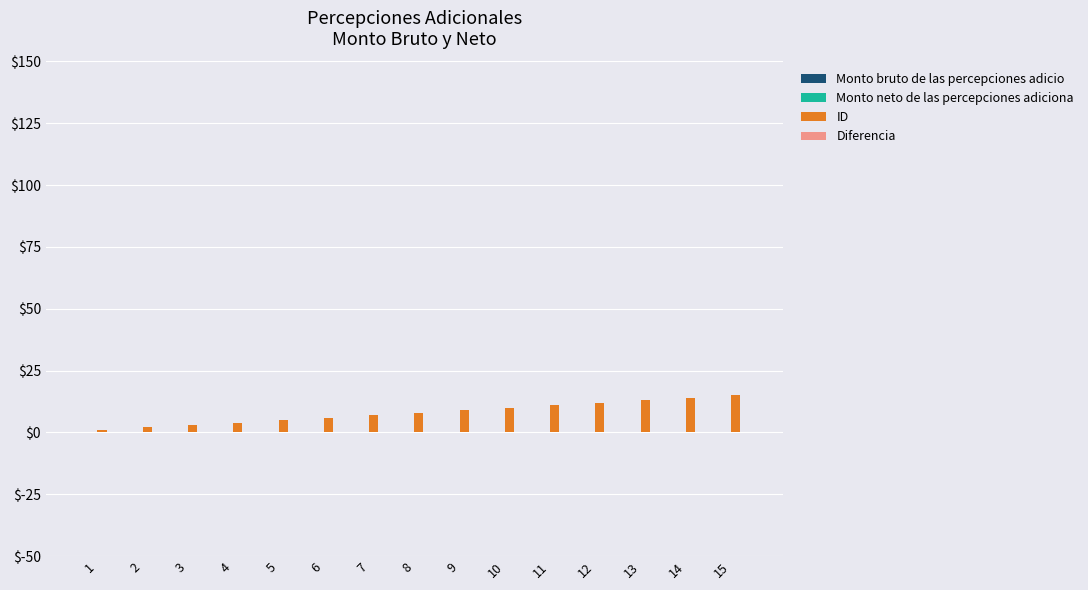

Are the bars grouped side by side (vs. stacked)?

No